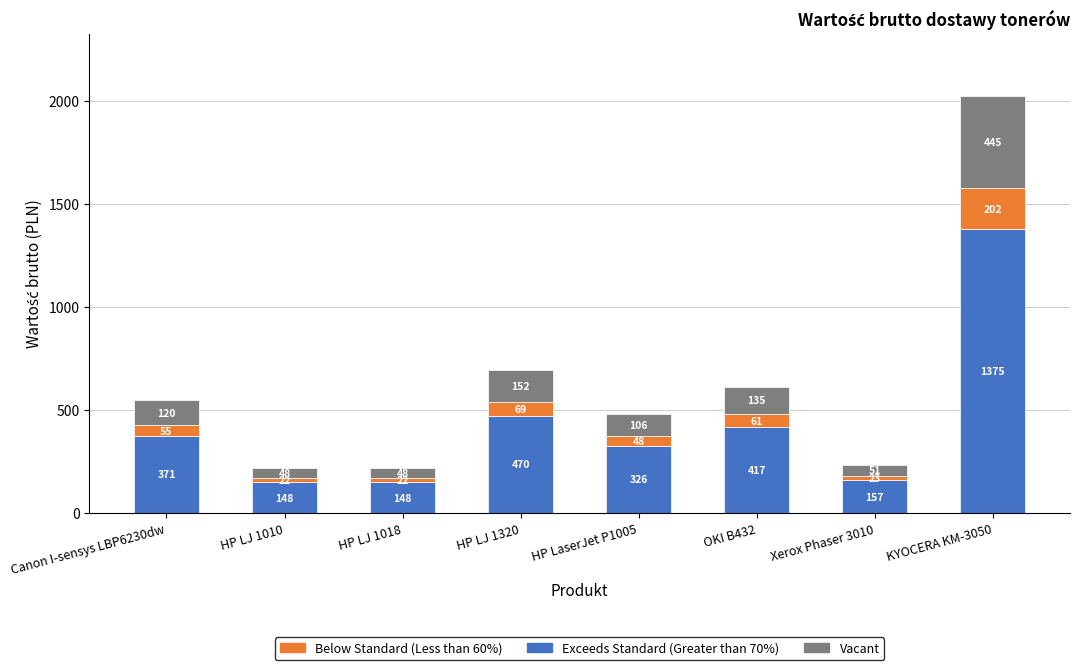

What is the maximum value for Exceeds Standard (Greater than 70%)?

1375.0